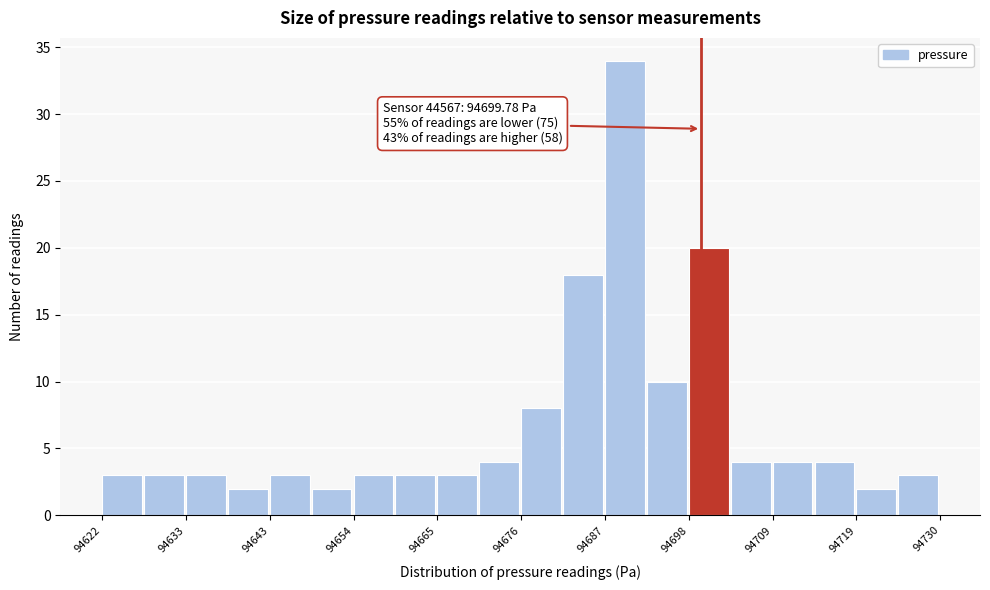

Read against the x-axis, roughly where is the centre of the tallest bar?

94690